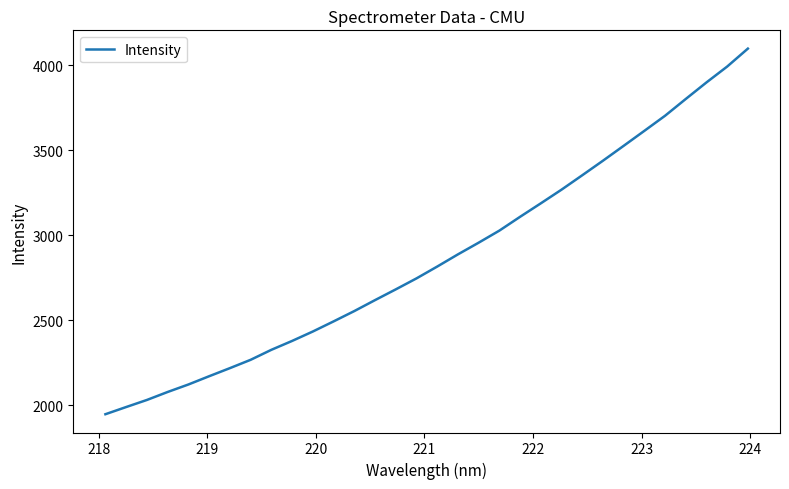

What is the difference between the maximum and minimum values?

2149.2